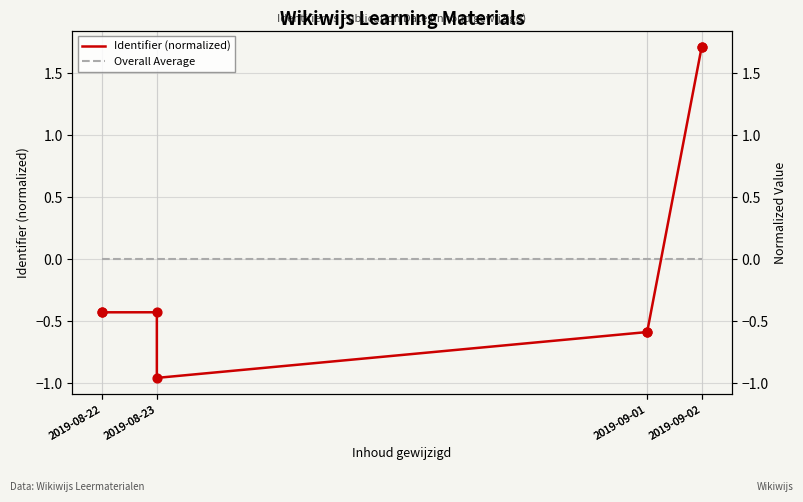

Which series contains the lowest Y value?

Identifier (normalized)